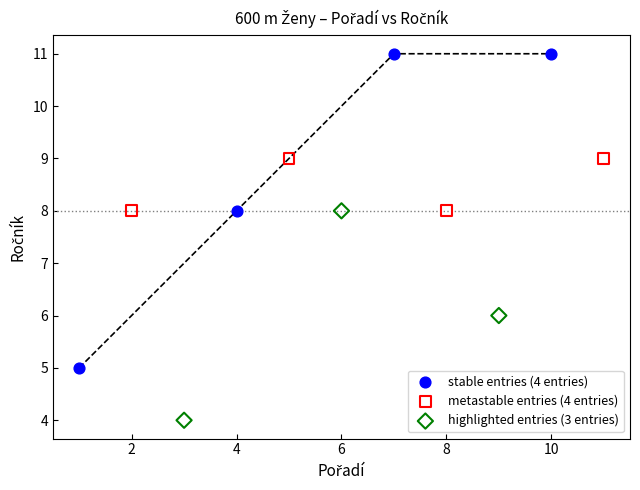

What are all the series names shown in the legend?

stable entries (4 entries), metastable entries (4 entries), highlighted entries (3 entries)